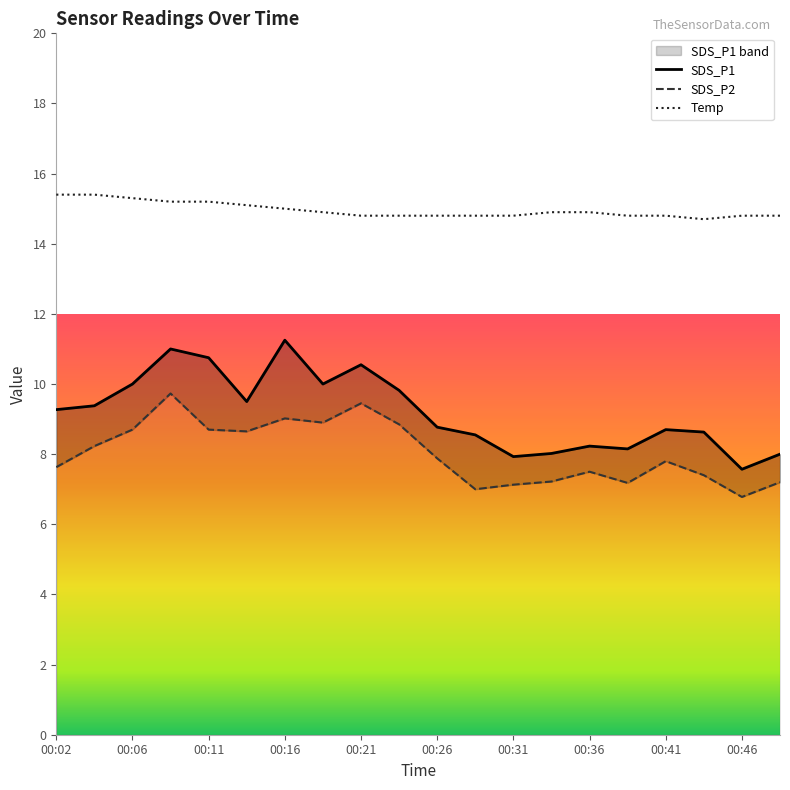

True or false: SDS_P2 and Temp intersect in this chart.

False